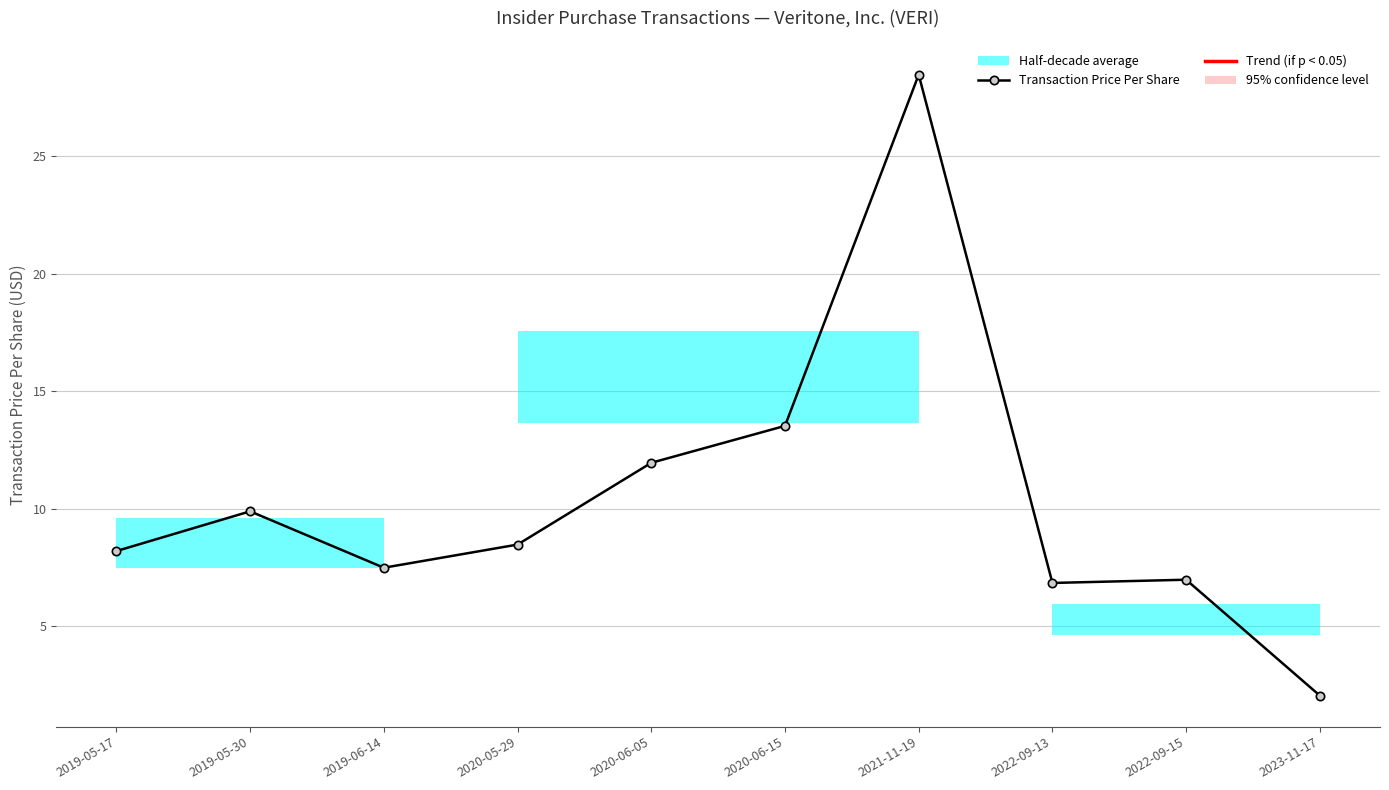

Which category has the highest value across all series?

2021-11-19